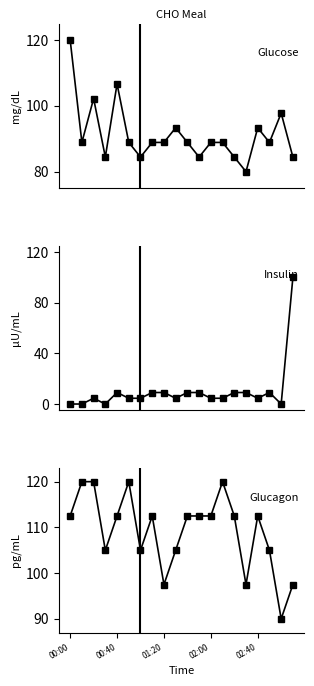

At which label does Glucagon reach its minimum?

18